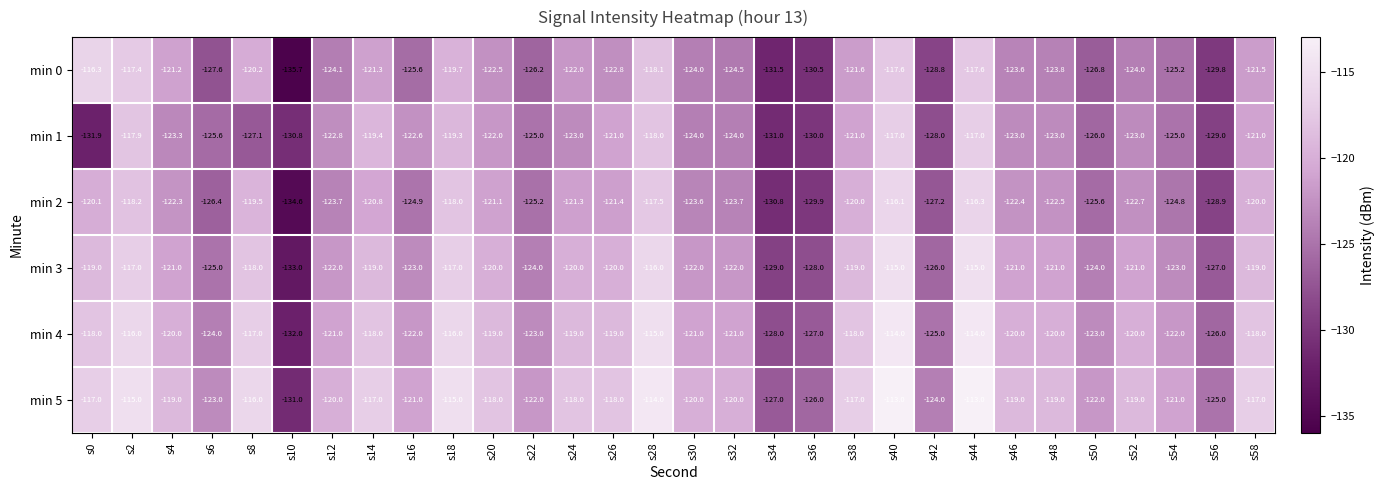

True or false: min 2 has a value of -123.7 at s12.

True